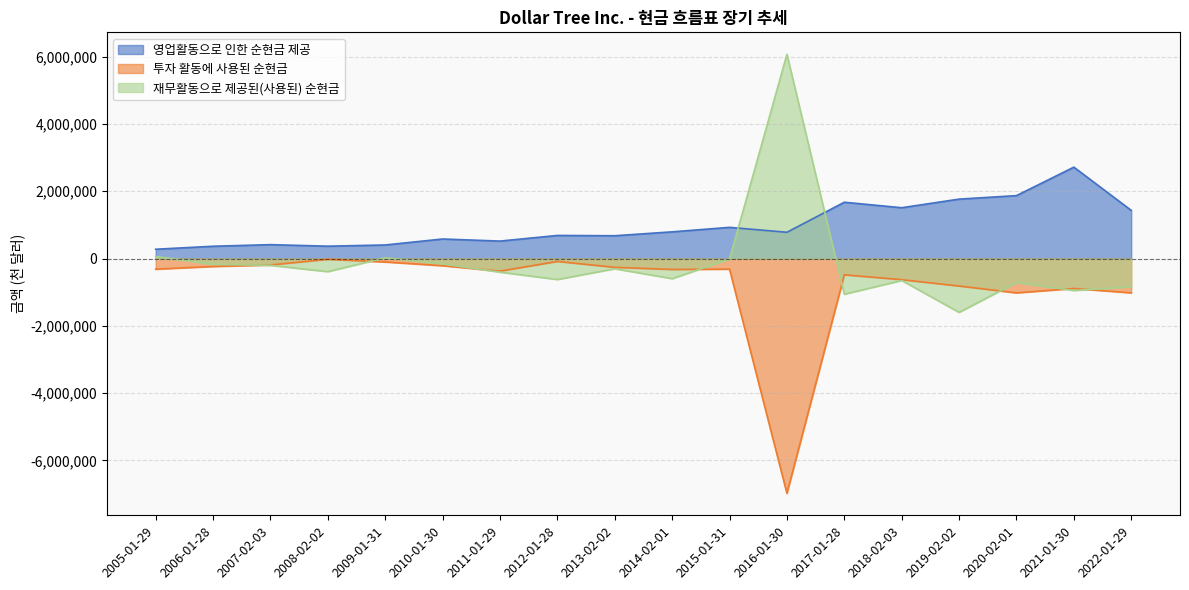

Between 2016-01-30 and 2022-01-29, which series saw the biggest shift?

재무활동으로 제공된(사용된) 순현금